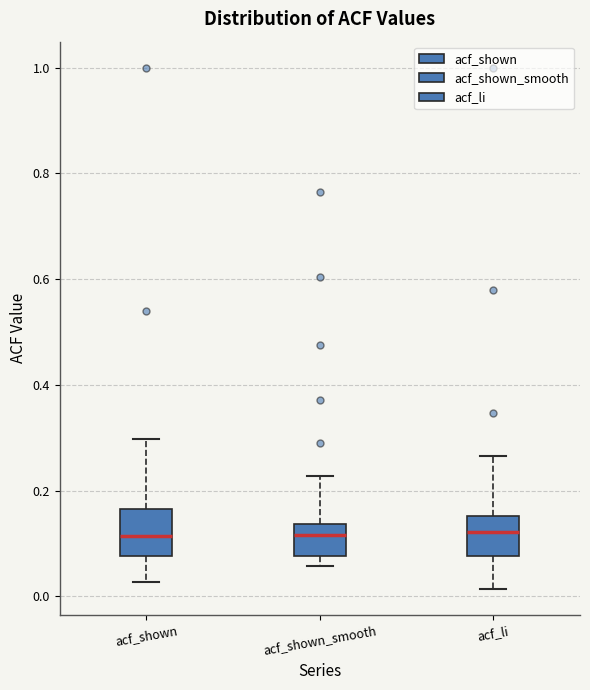

Reading left to right, transcribe this box plot: for each box, give where its median line is, the range the box spans, and where its two whiskers end, as read against the y-axis. The values are not printed on the chart, so give them approximately, as read against the axis.

acf_shown: median 0.12, box 0.08 to 0.16, whiskers 0.02 to 0.30
acf_shown_smooth: median 0.12, box 0.08 to 0.14, whiskers 0.06 to 0.22
acf_li: median 0.12, box 0.08 to 0.16, whiskers 0.02 to 0.26